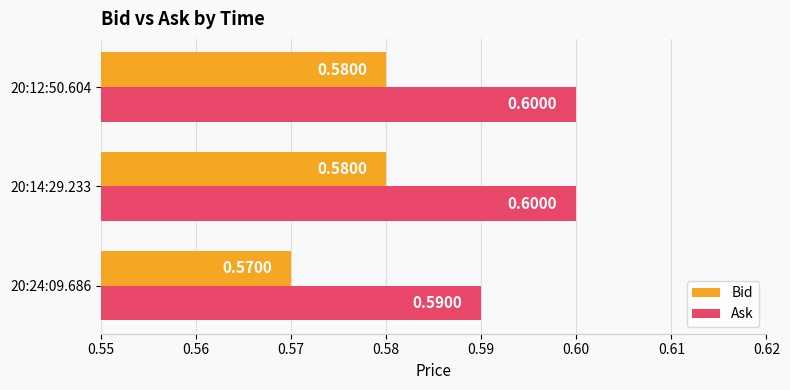

What is the sum of the Bid values at 20:12:50.604 and 20:14:29.233?

1.2